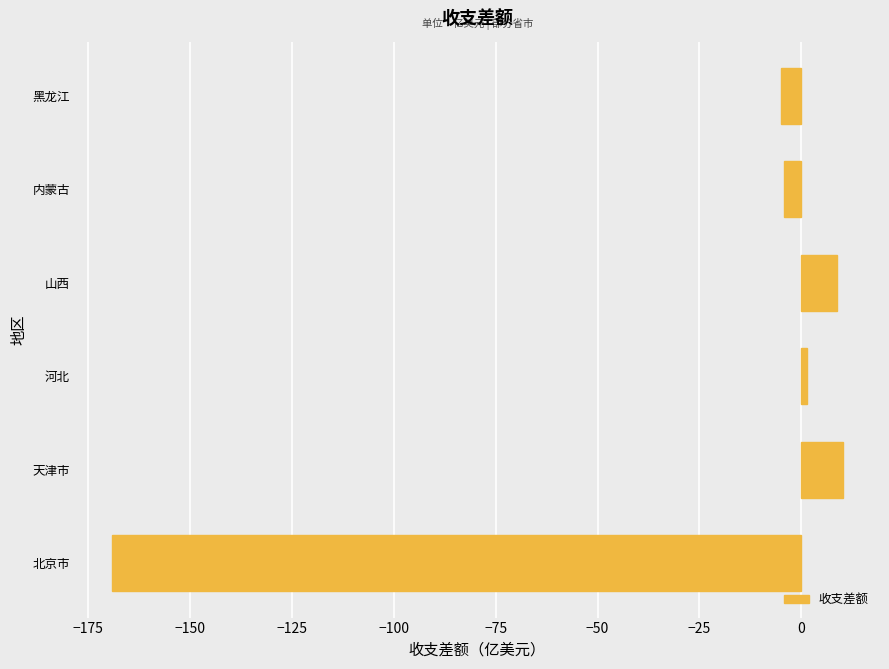

How many data points are less than 1?

3